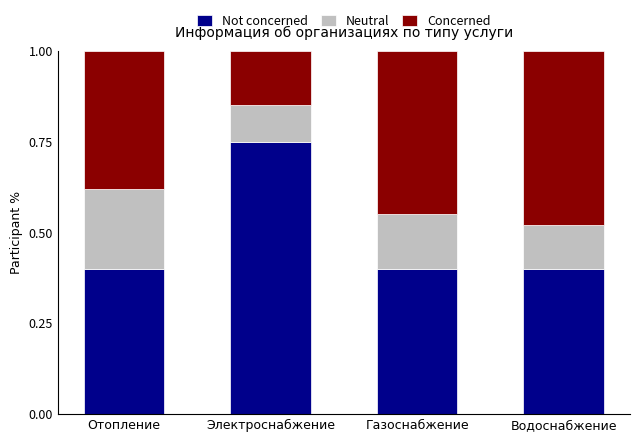

What is the total value across all series at Газоснабжение?

1.0